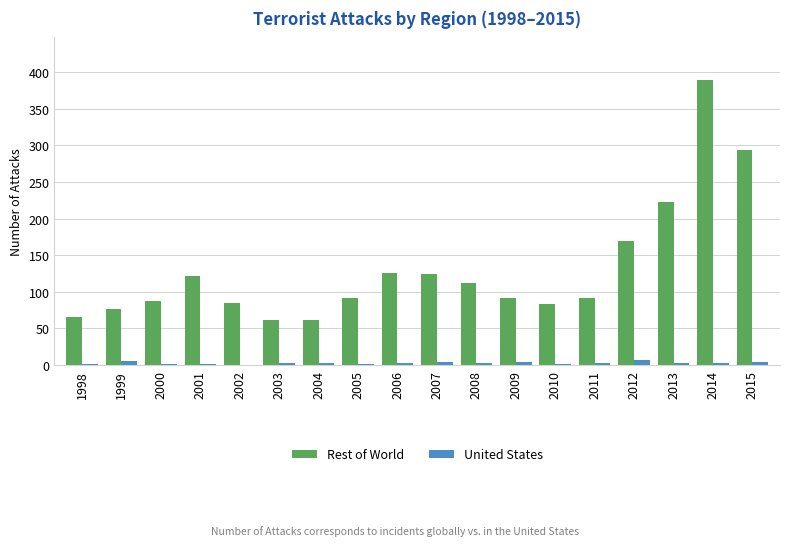

What is the sum of all Rest of World values?

2354